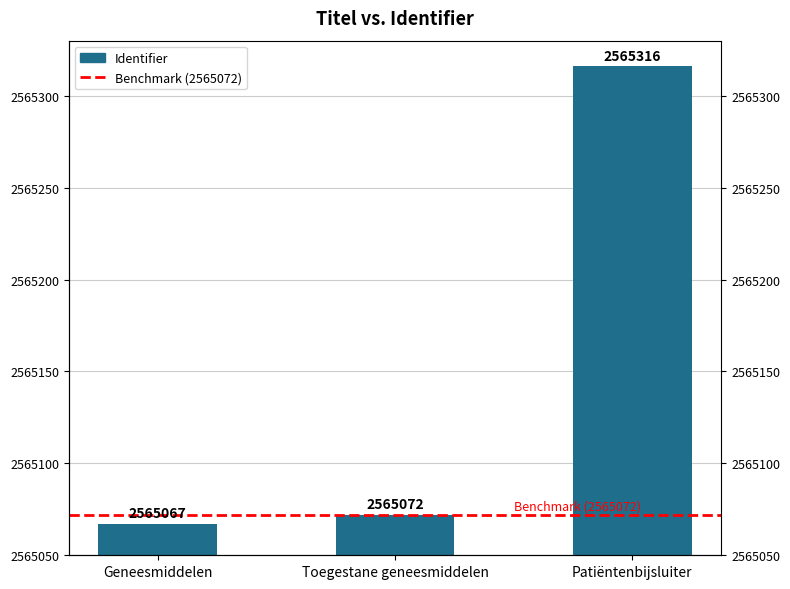

Which category has the lowest value across all series?

Geneesmiddelen